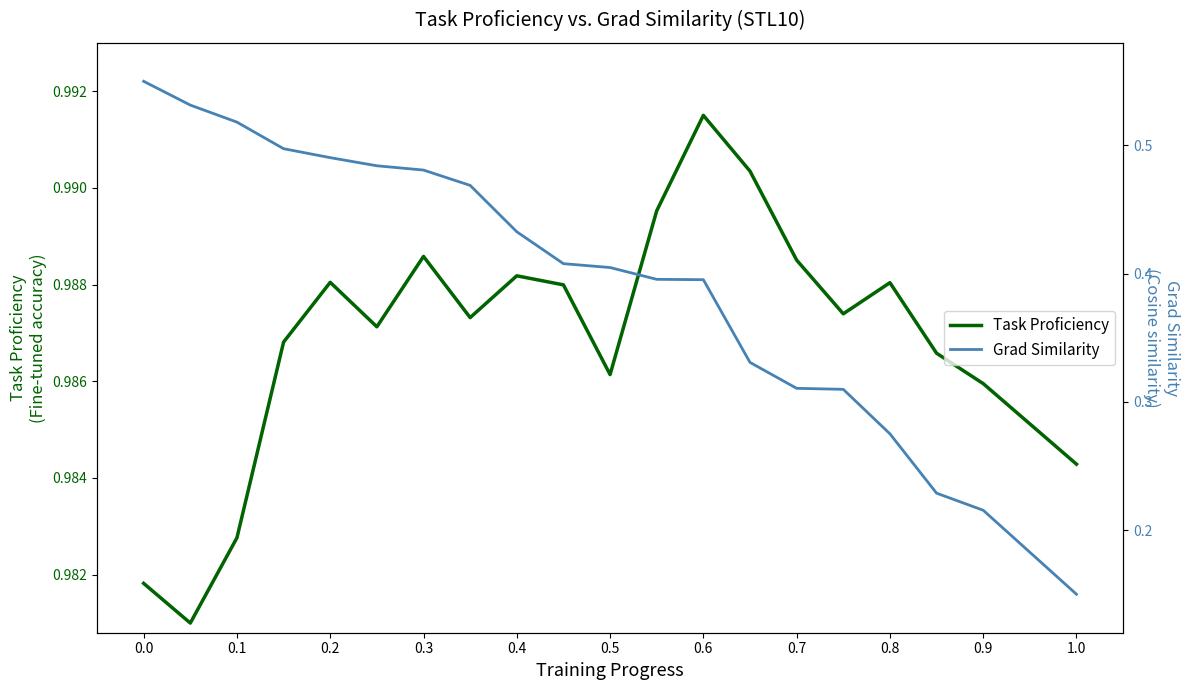

True or false: Grad Similarity has a value of 0.8 at 0.0.

False